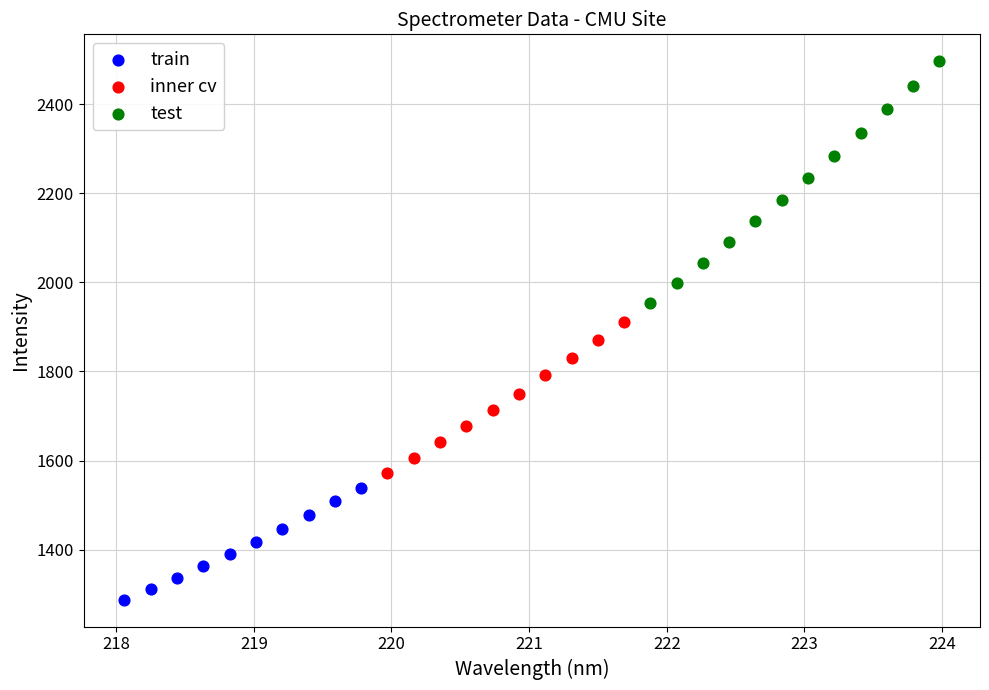

What are all the series names shown in the legend?

train, inner cv, test